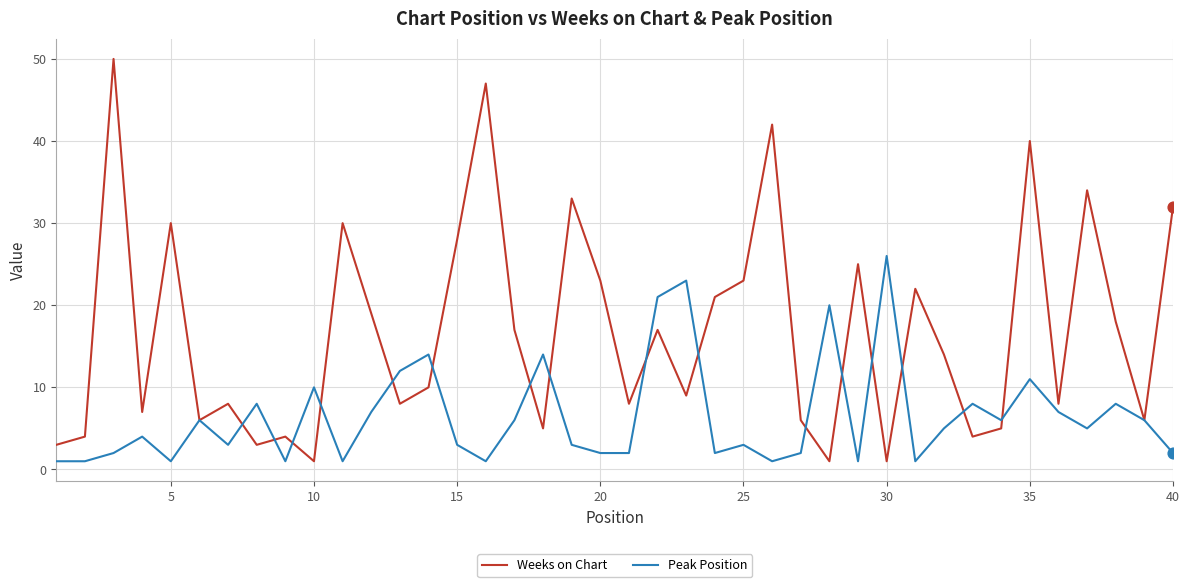

Which series has the largest total across all categories?

Weeks on Chart